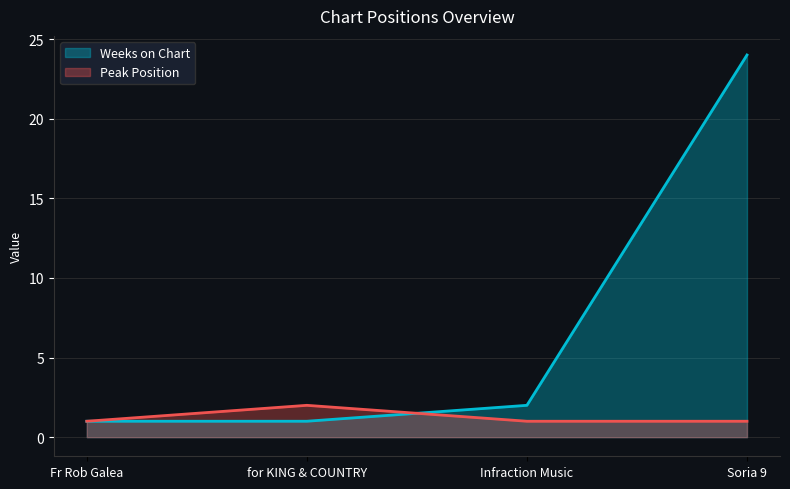

What is the label of the 4th point from the left?

Soria 9